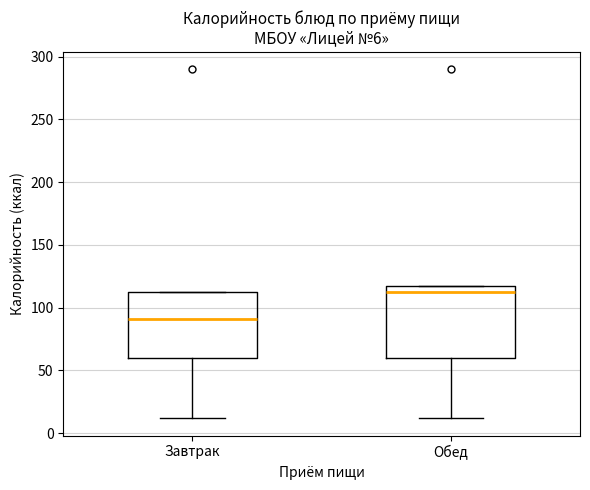

Which box's median line is the highest?

Обед